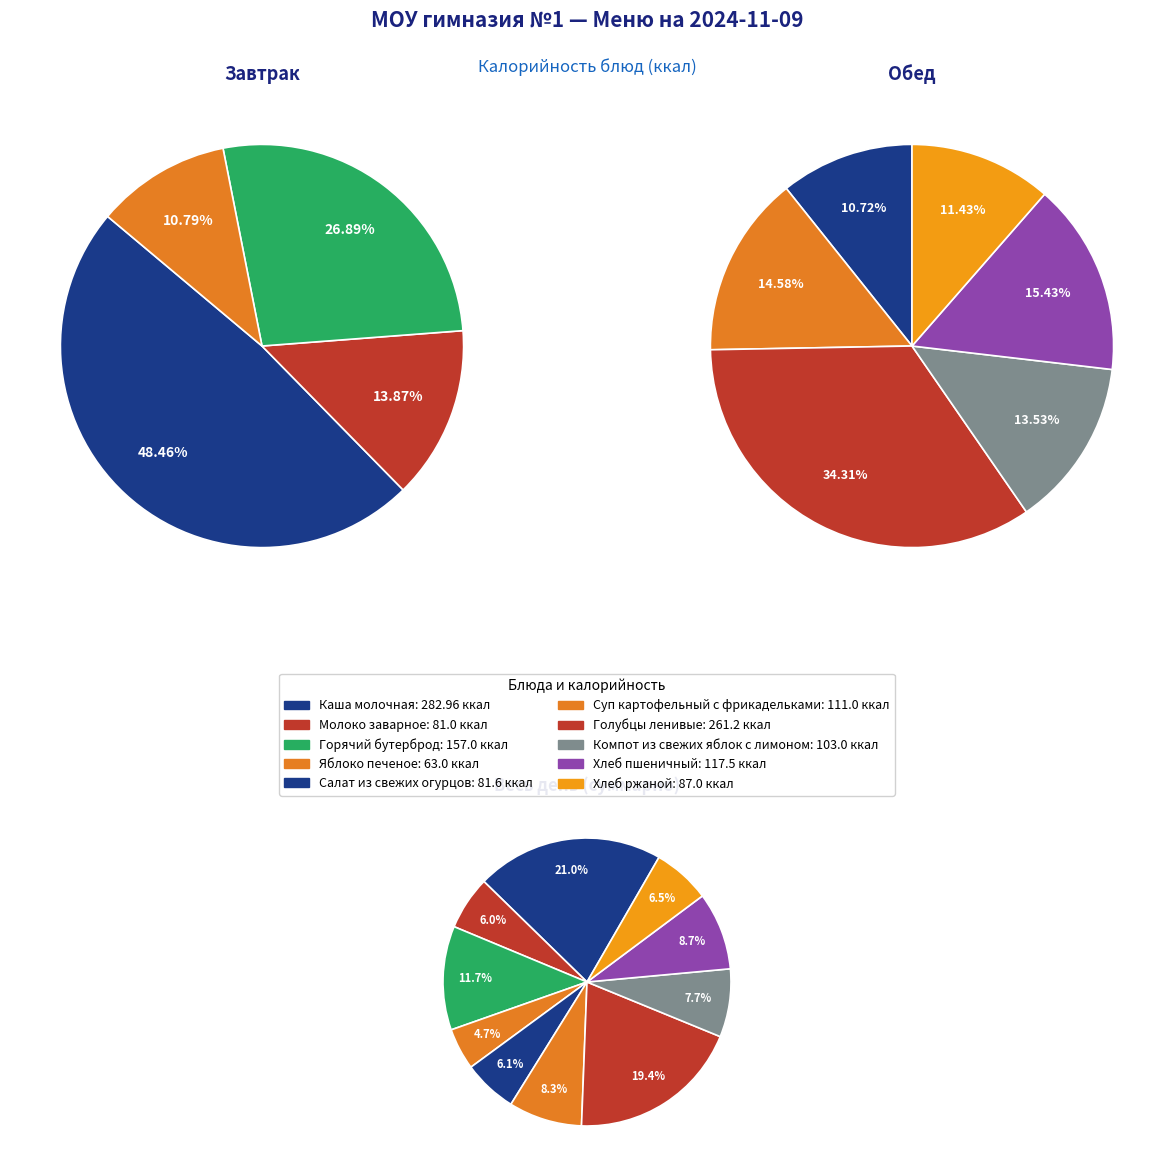

Is the sum of Суп картофельный с фрикадельками and Хлеб пшеничный greater than half?

No